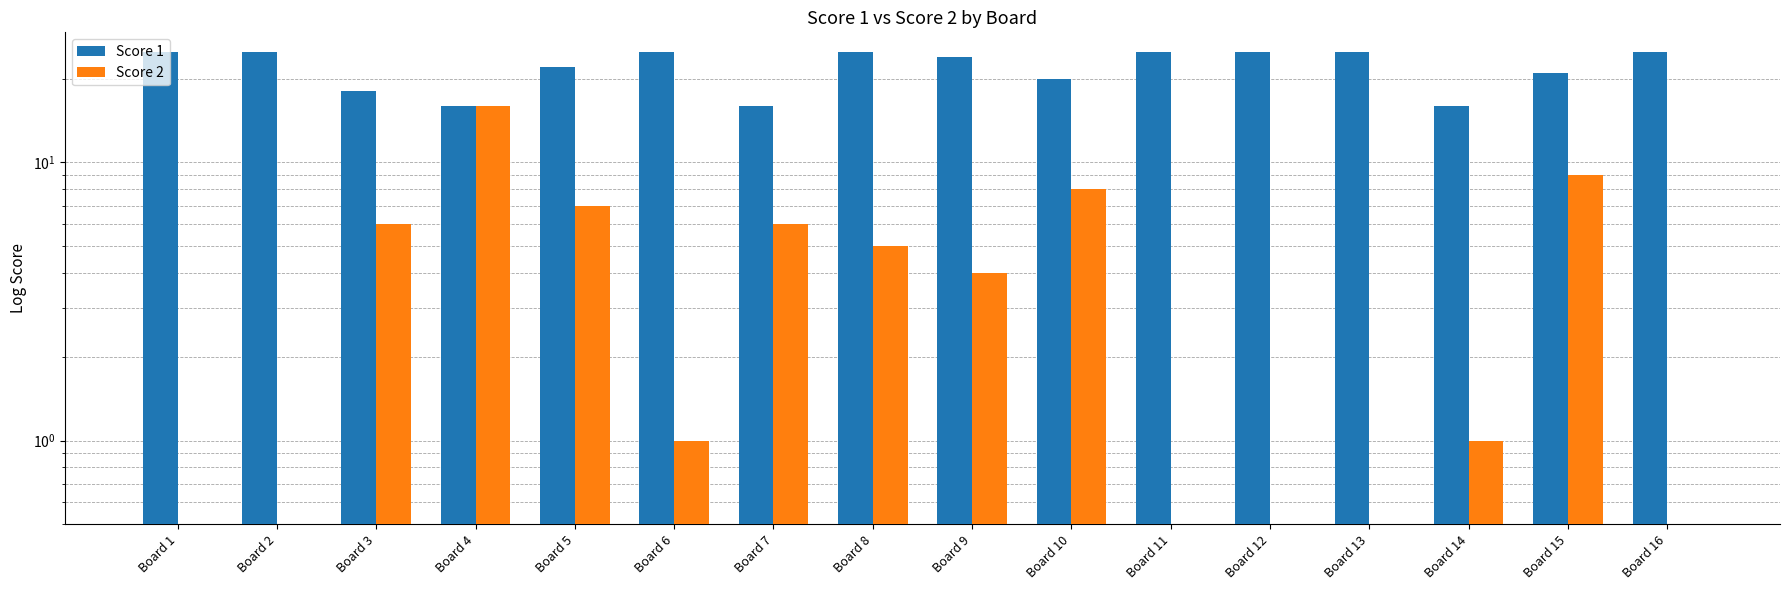

At which label is Score 2 closest to 8?

Board 10